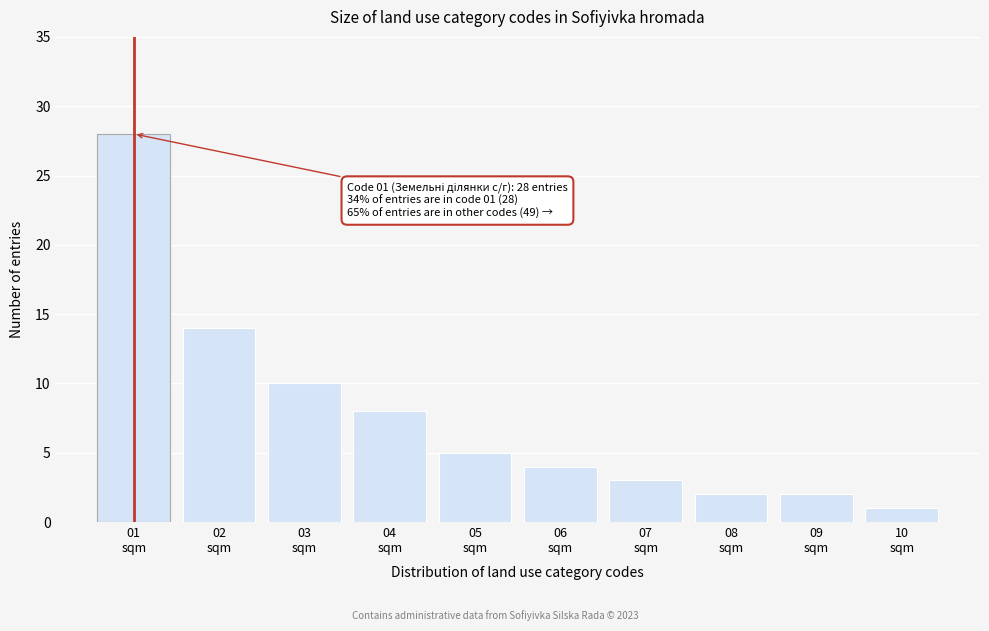

Reading left to right, transcribe all the data shown in this chart.

28	14	10	8	5	4	3	2	2	1